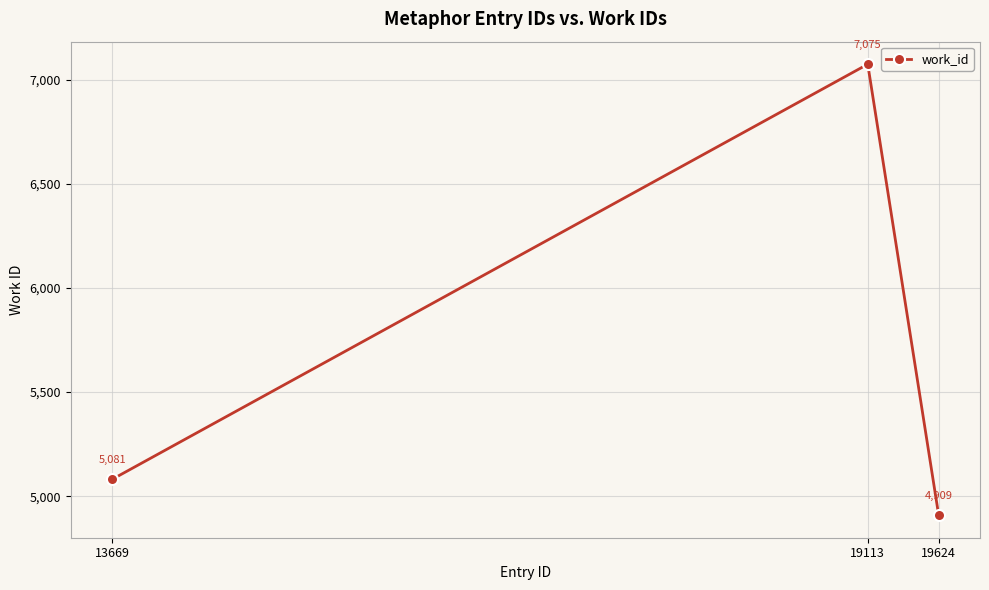

What is the difference between the second highest and minimum values?

172